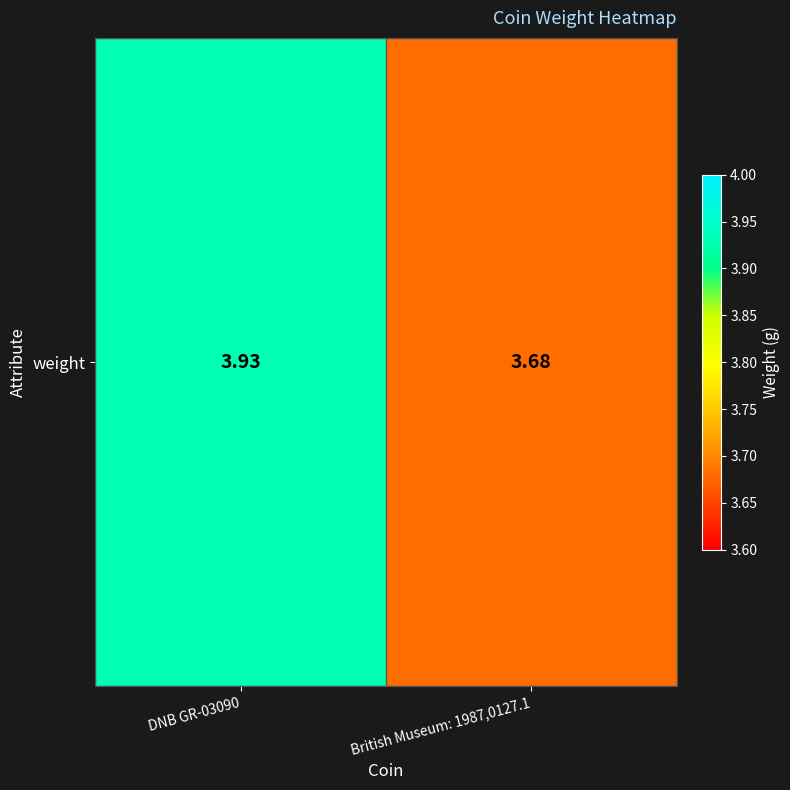

Where is the data nearest to the value 3?

British Museum: 1987,0127.1